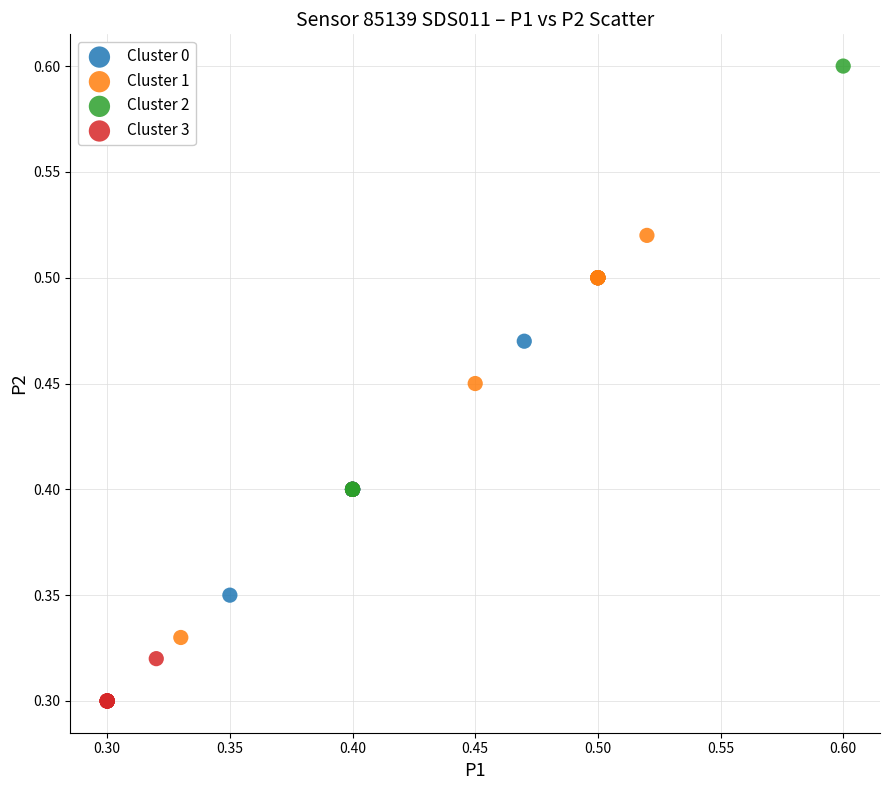

Which series reaches the maximum Y coordinate?

Cluster 2